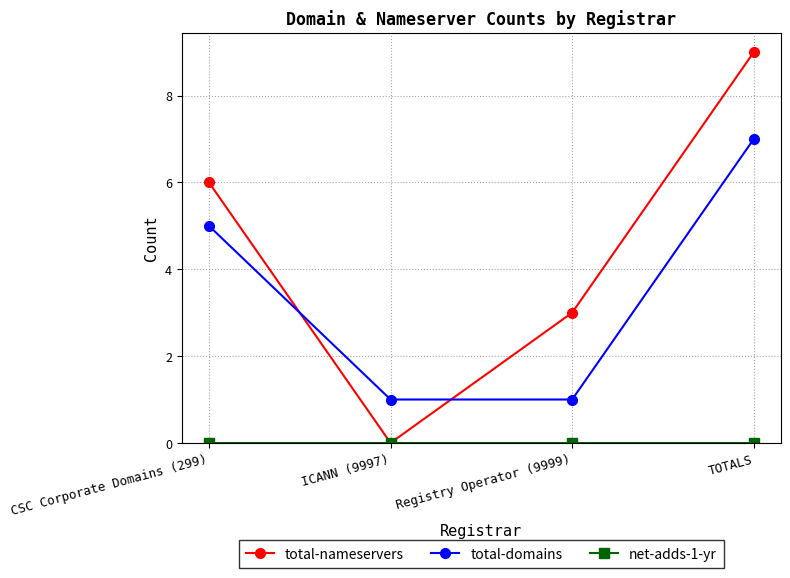

Rank the categories by total-nameservers value from lowest to highest.

ICANN (9997), Registry Operator (9999), CSC Corporate Domains (299), TOTALS